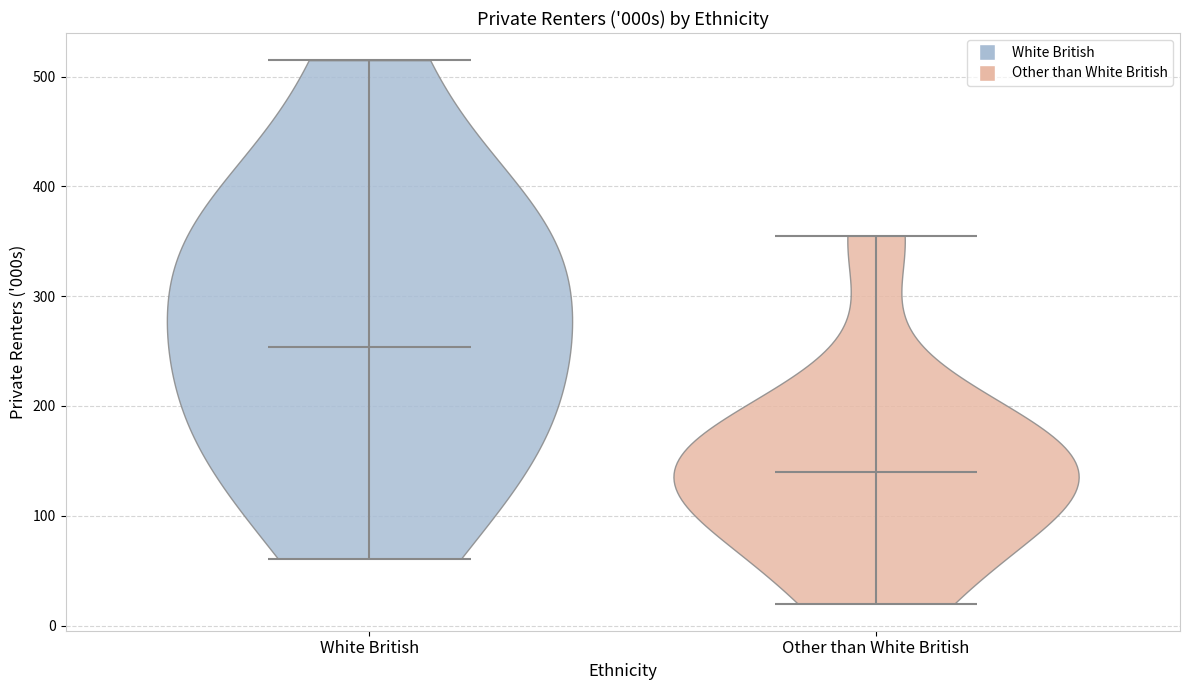

Reading left to right, read every violin against the y-axis: where its median line is, and the lowest and highest points it reaches. The values are not printed on the chart, so give them approximately, as read against the axis.

White British: median line 250, lowest point 60, highest point 520
Other than White British: median line 140, lowest point 20, highest point 360